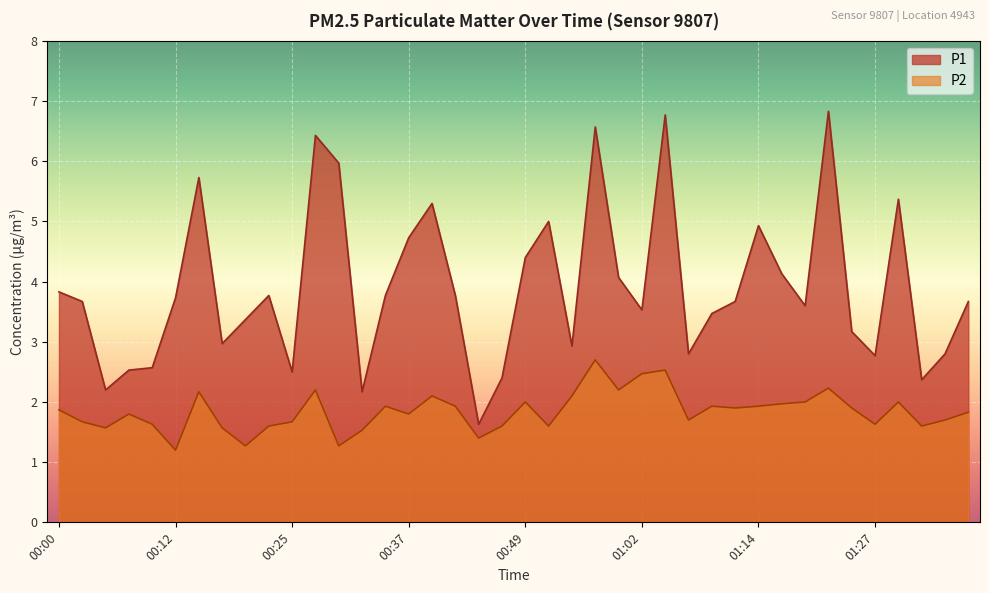

What are all the series names shown in the legend?

P1, P2